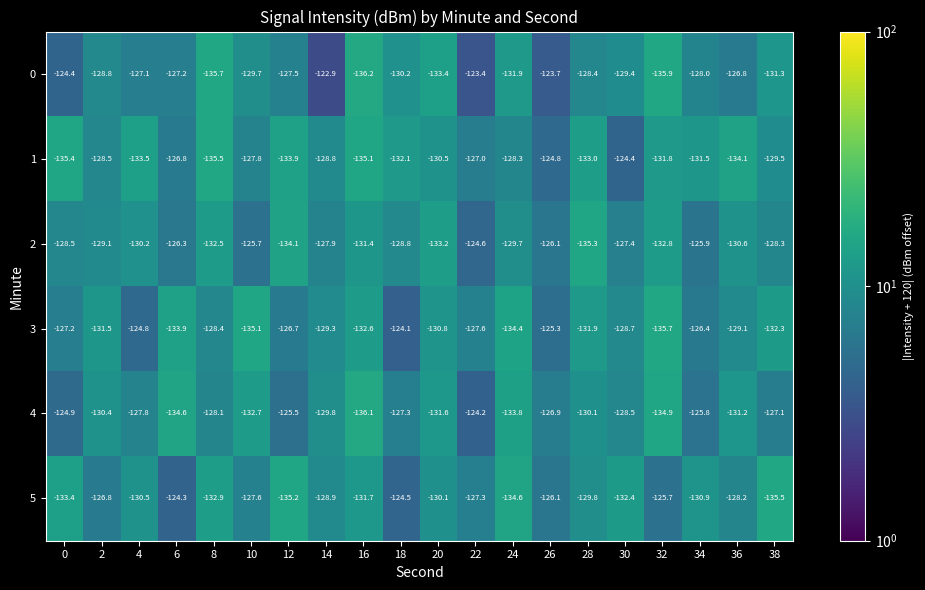

Which label corresponds to the largest value in the chart?

14